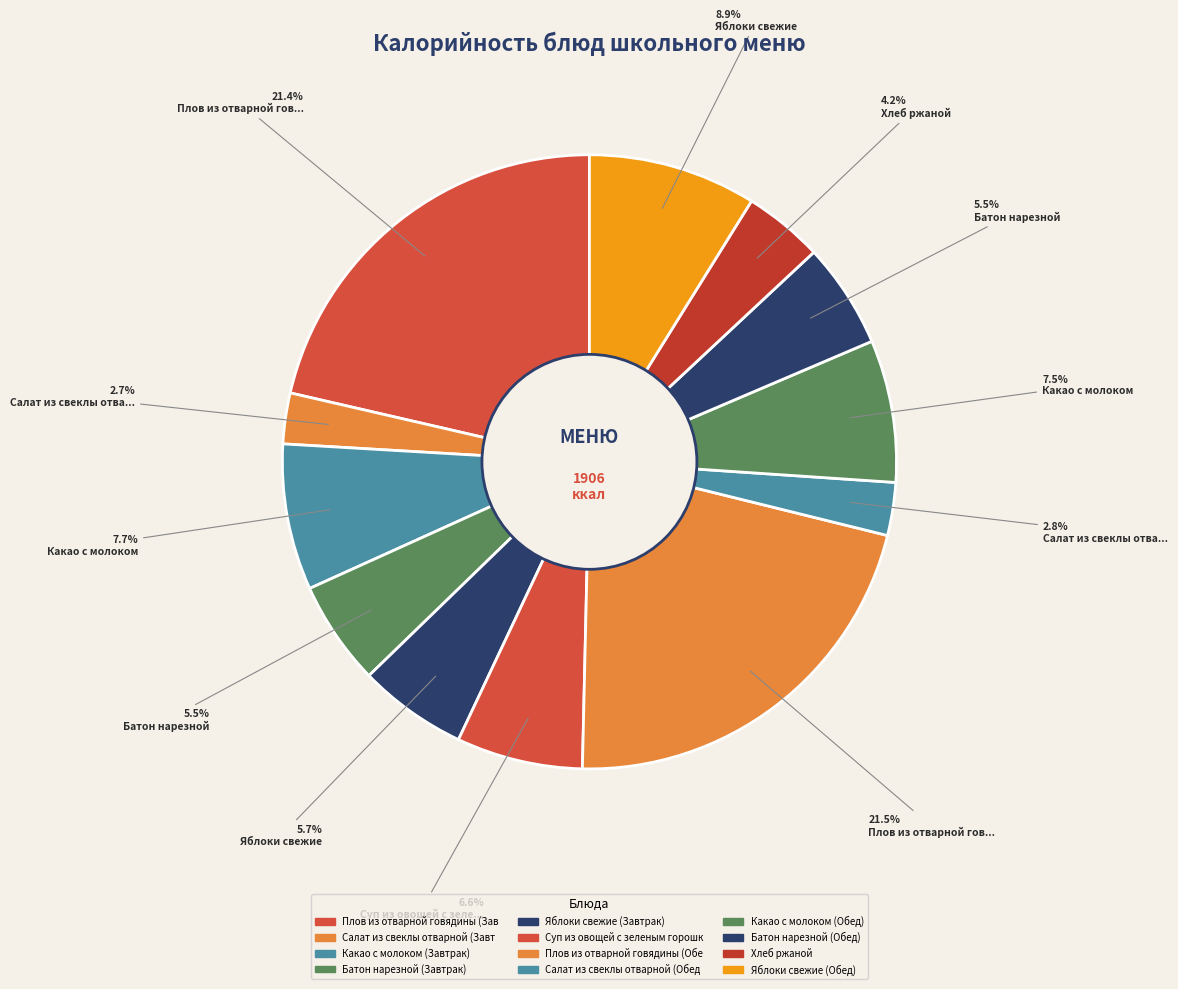

How many slices are in this pie chart?

12